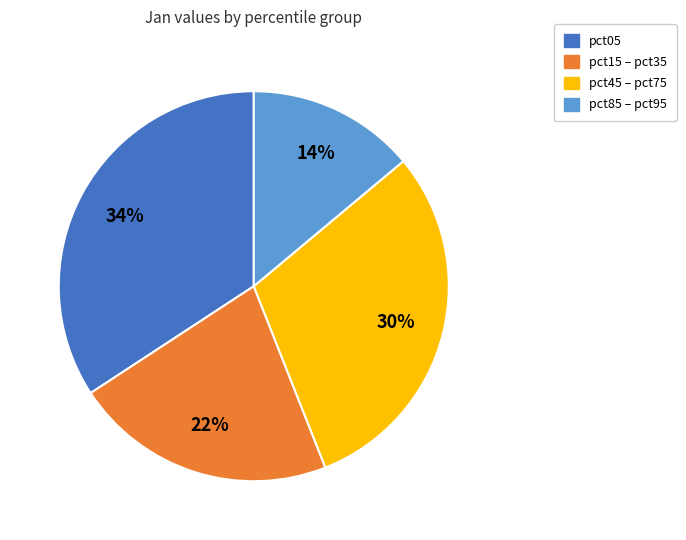

Is there a majority slice in this chart?

No